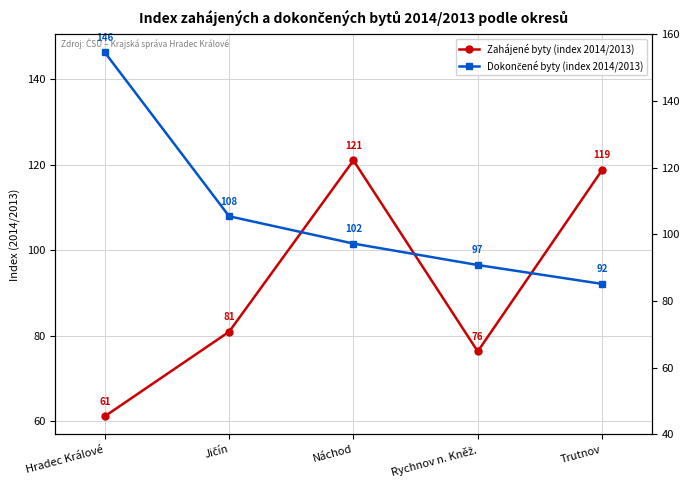

At which label does Dokončené byty (index 2014/2013) first exceed 101?

Hradec Králové